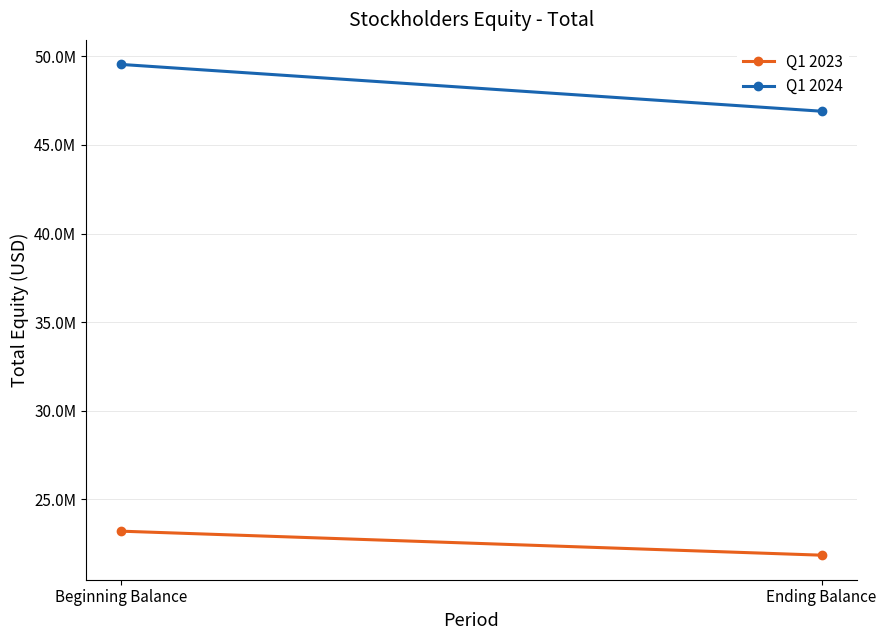

How many lines are shown in the chart?

2